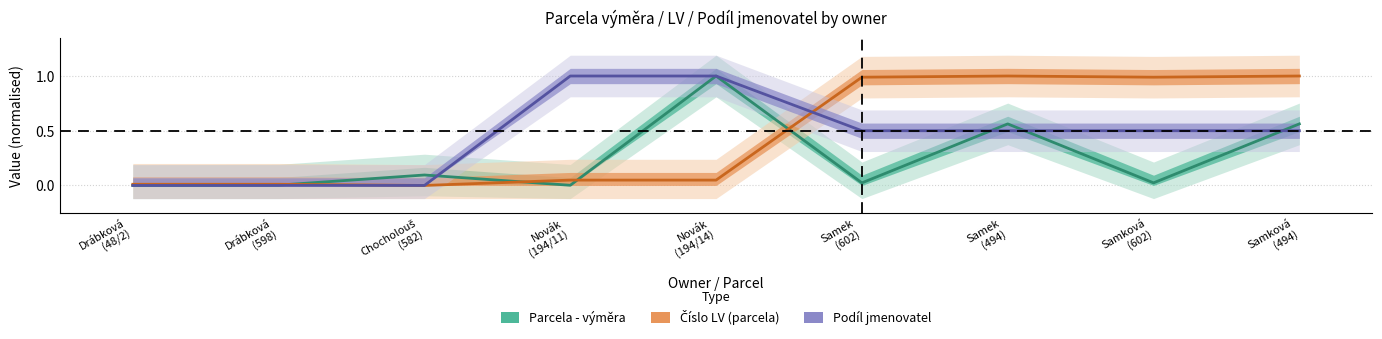

The value of Parcela - výměra at Drábková
(48/2) is 0.3. True or false?

False